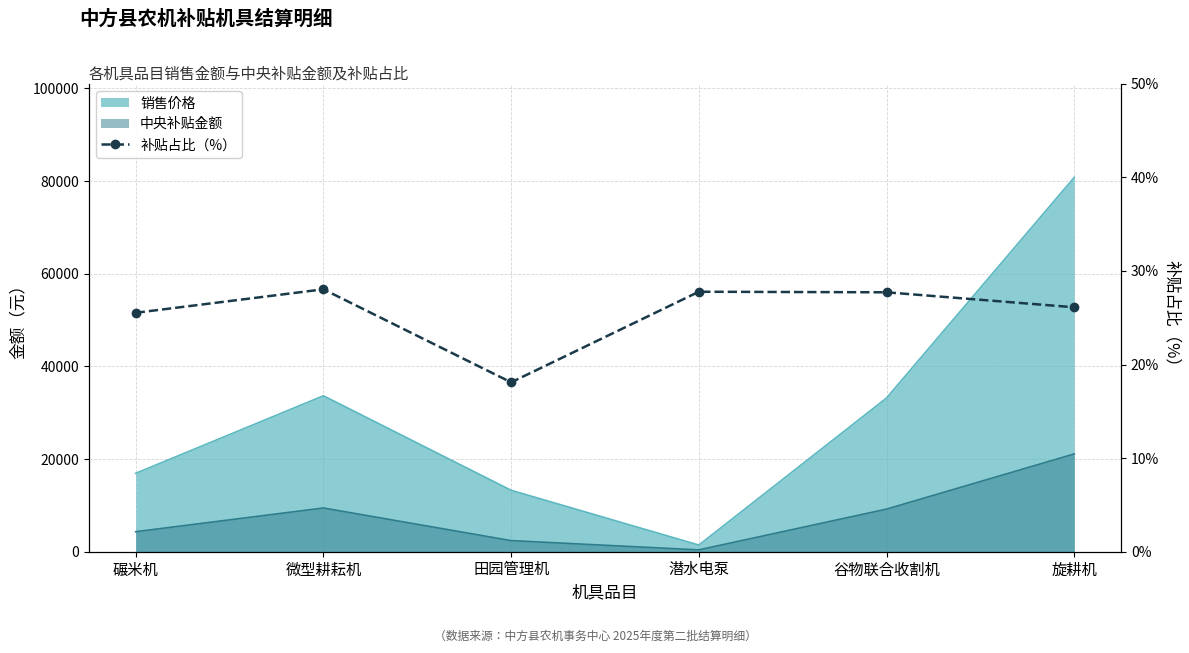

Where does the data first go above 27?

微型耕耘机